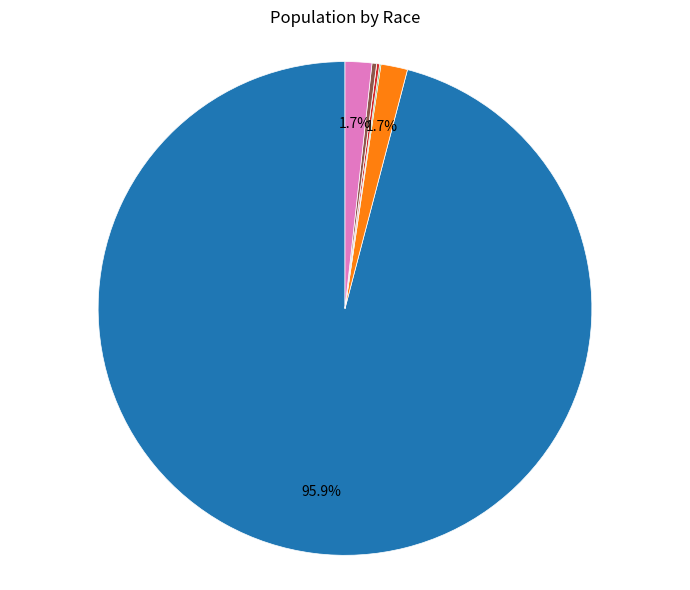

Is there a majority slice in this chart?

Yes